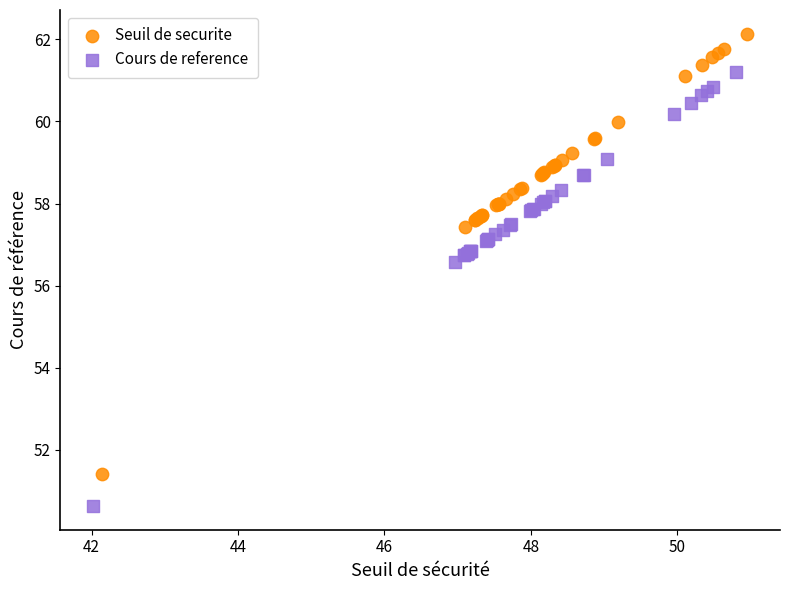

Which series has the widest spread of Y values?

Seuil de securite